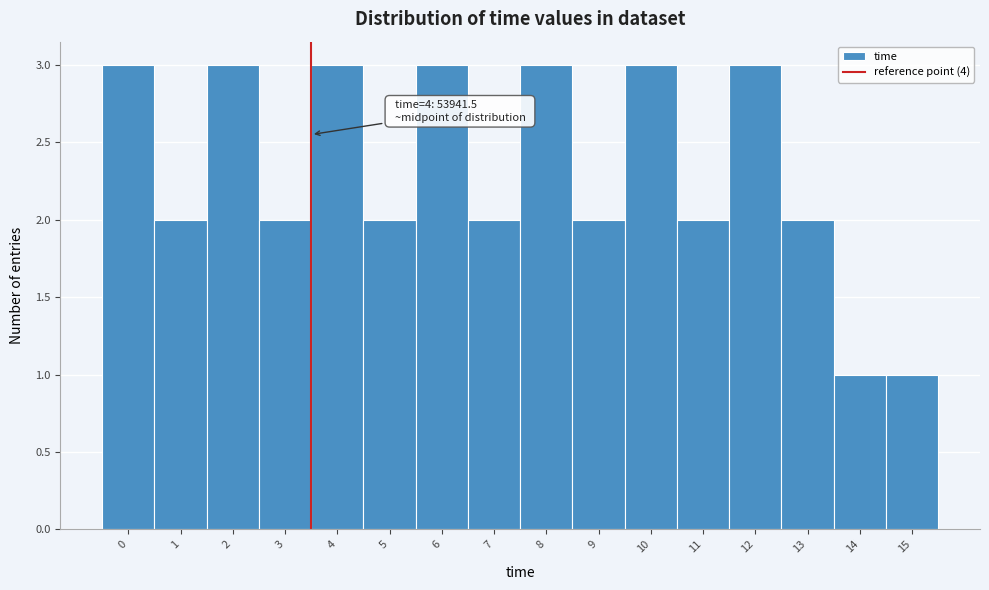

Reading right to left, transcribe all the data shown in this chart.

15=1	14=1	13=2	12=3	11=2	10=3	9=2	8=3	7=2	6=3	5=2	4=3	3=2	2=3	1=2	0=3